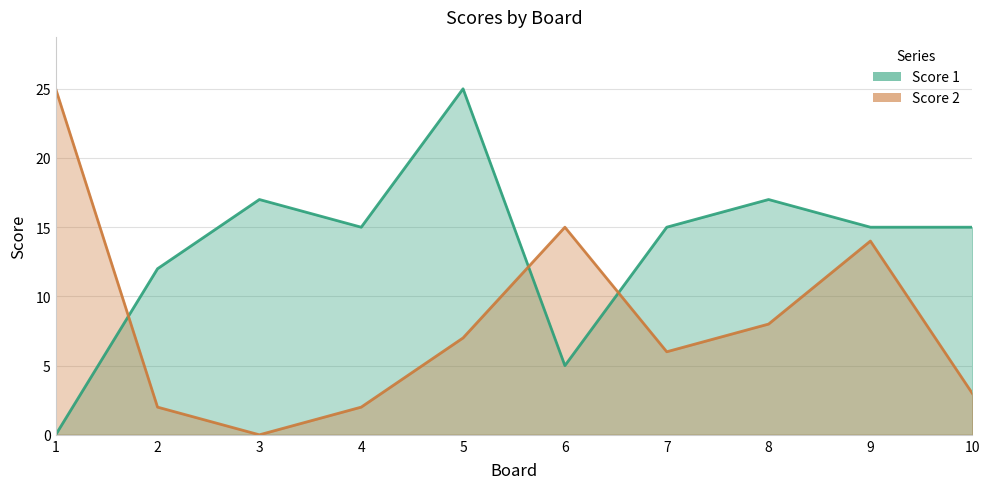

How many distinct data groups are displayed?

2